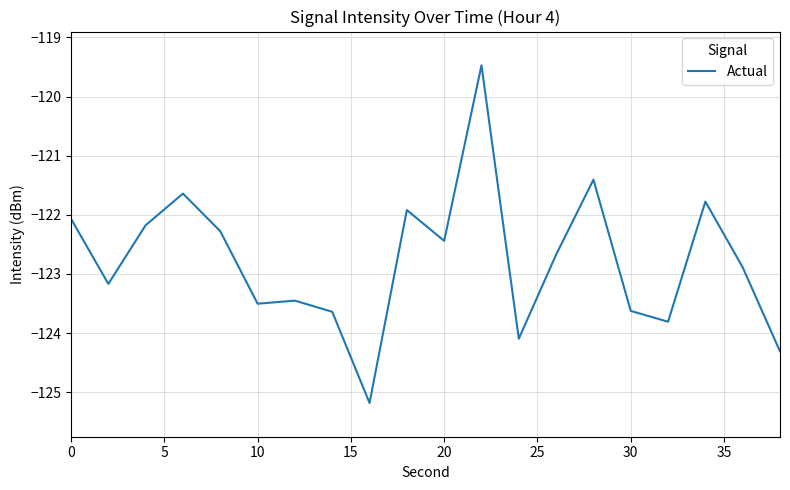

What is the smallest value displayed?

-125.2